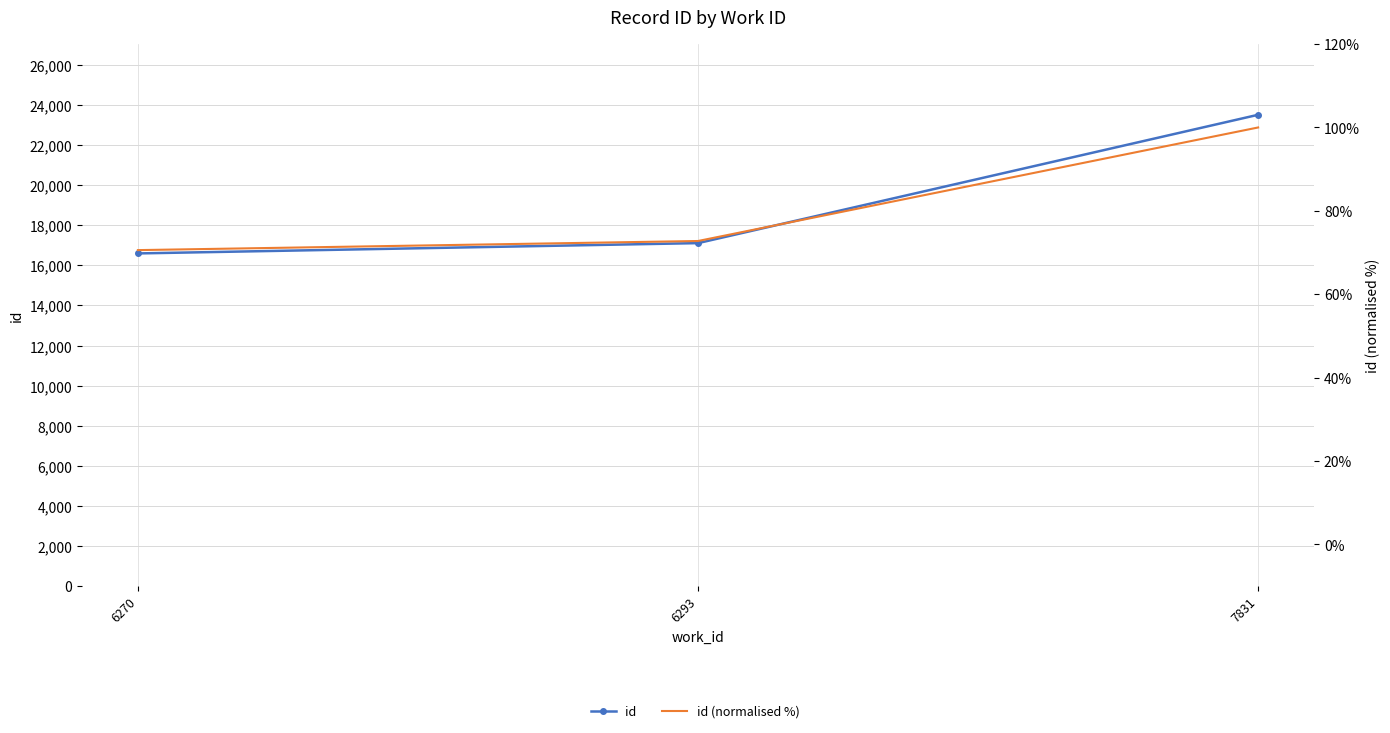

What is the greatest value displayed?

23516.0